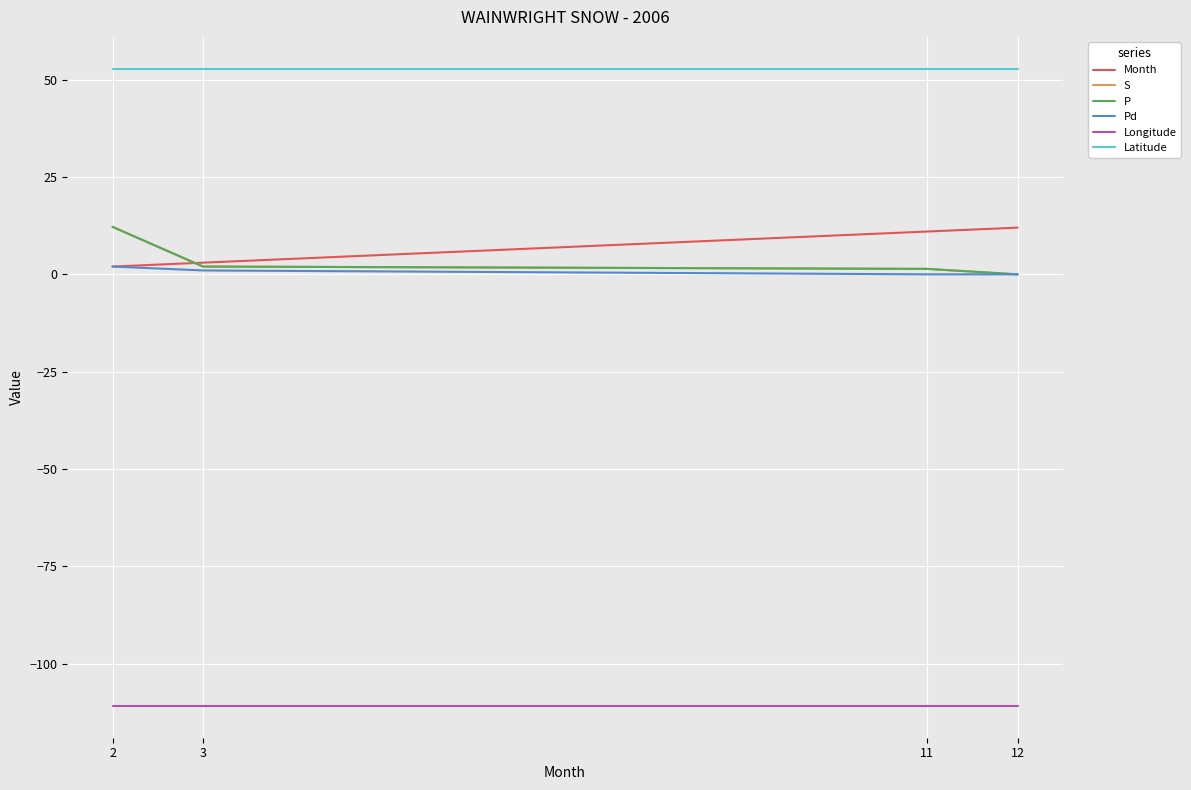

Does the chart display data point markers on the line(s)?

No